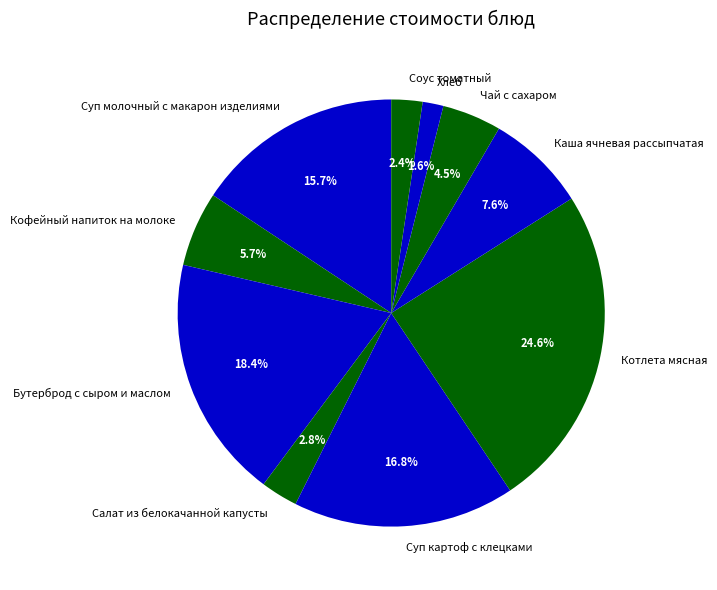

Which has a higher value, Суп молочный с макарон изделиями or Соус томатный?

Суп молочный с макарон изделиями